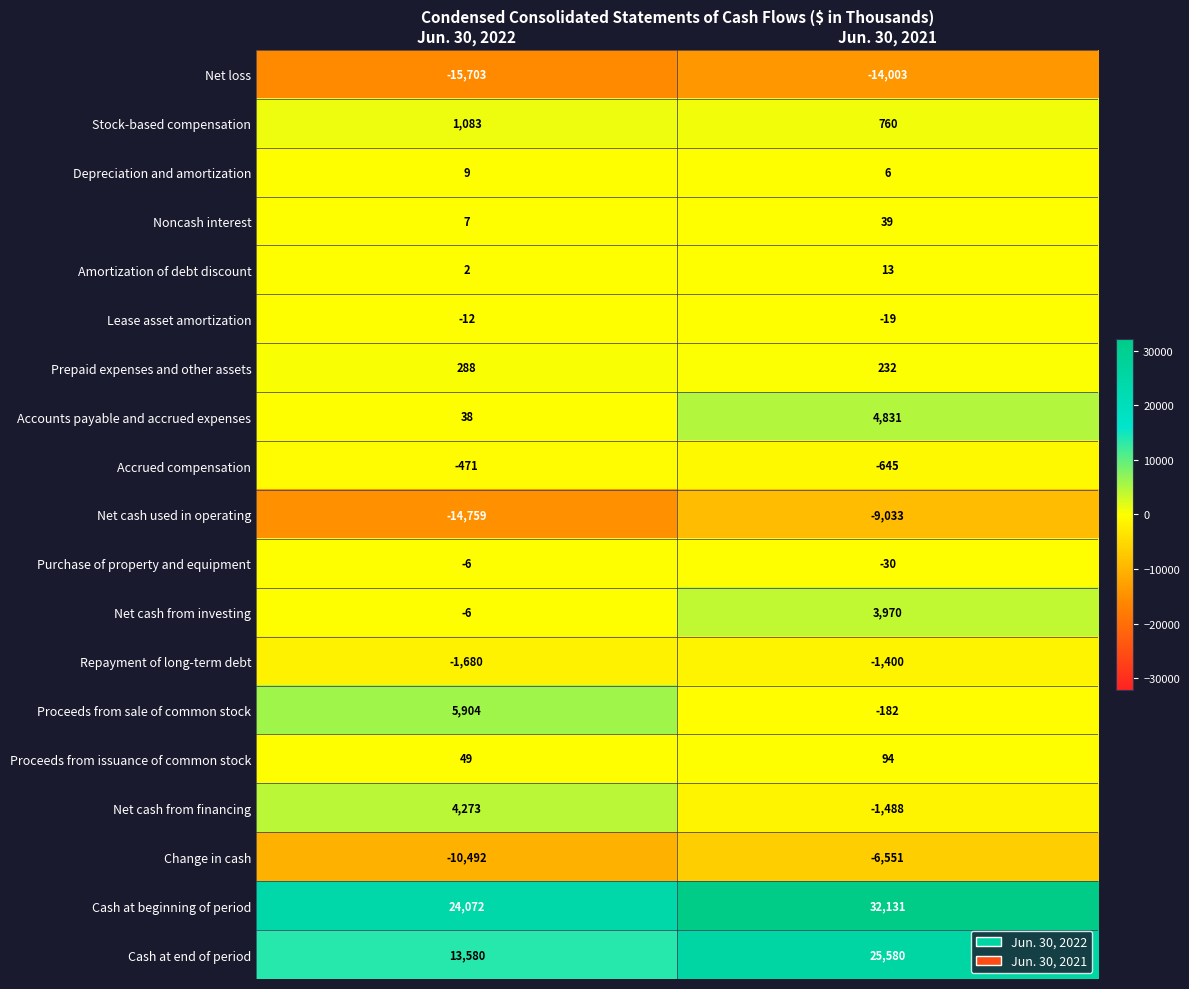

Which series has the largest total across all categories?

Cash at beginning of period